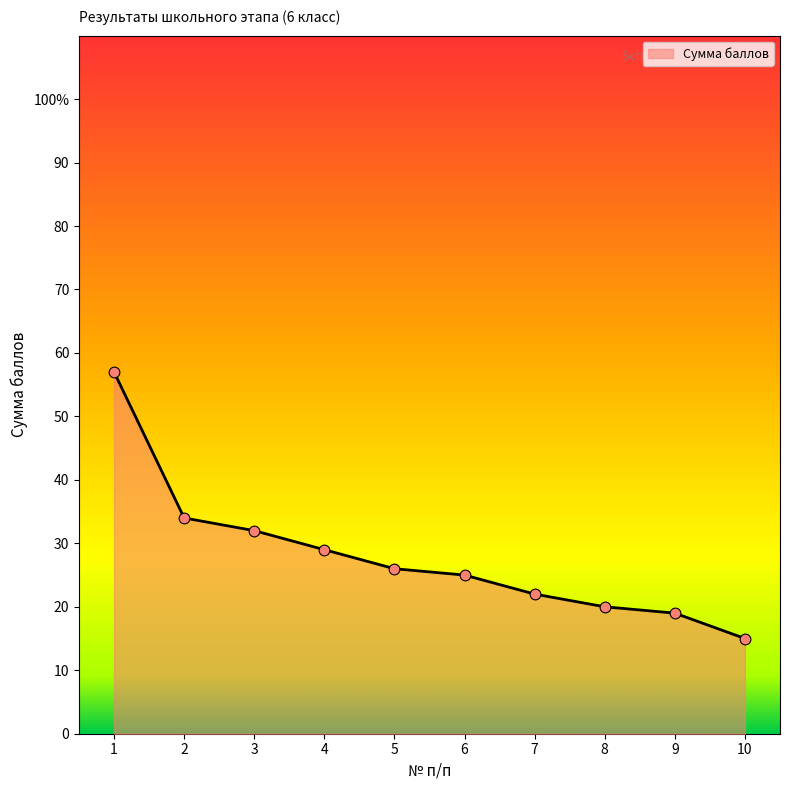

Is this an area chart (filled region under the line)?

Yes